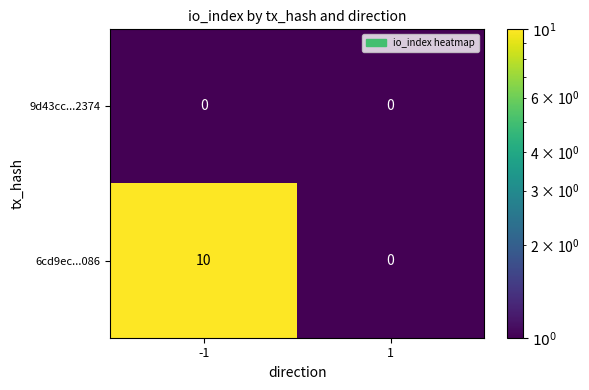

Which category has the highest value across all series?

-1